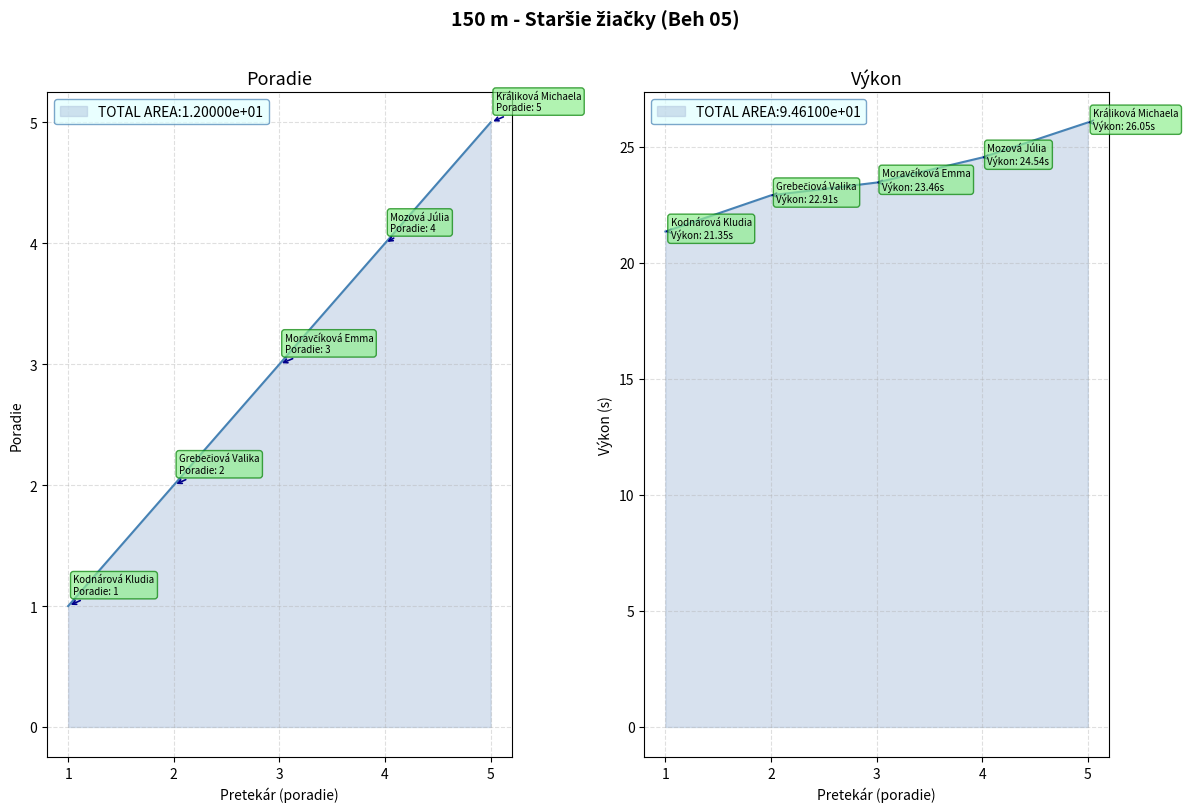

Which series changed the most between 1 and 4?

Výkon